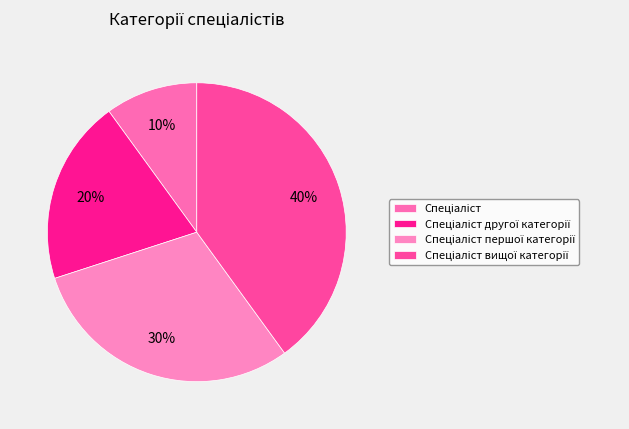

Rank the categories by value from highest to lowest.

Спеціаліст вищої категорії, Спеціаліст першої категорії, Спеціаліст другої категорії, Спеціаліст